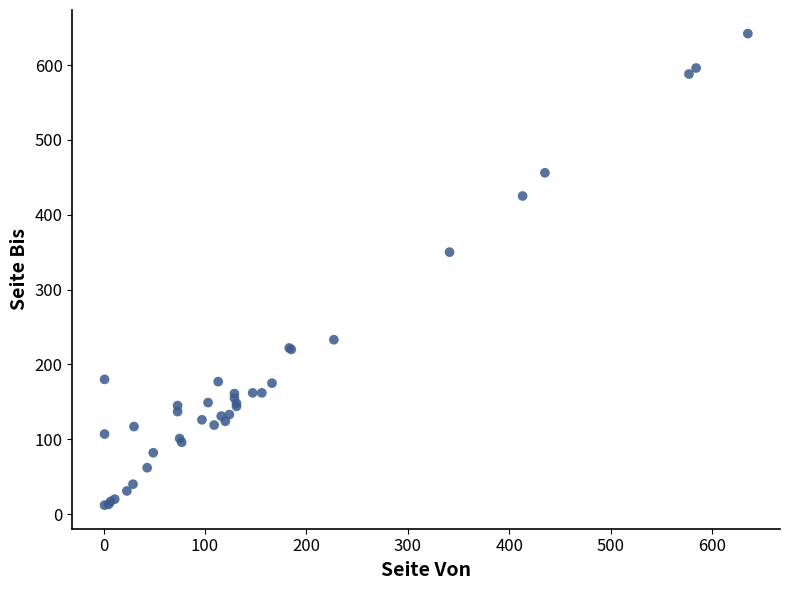

What Y value in the scatter plot is closest to 327?

350